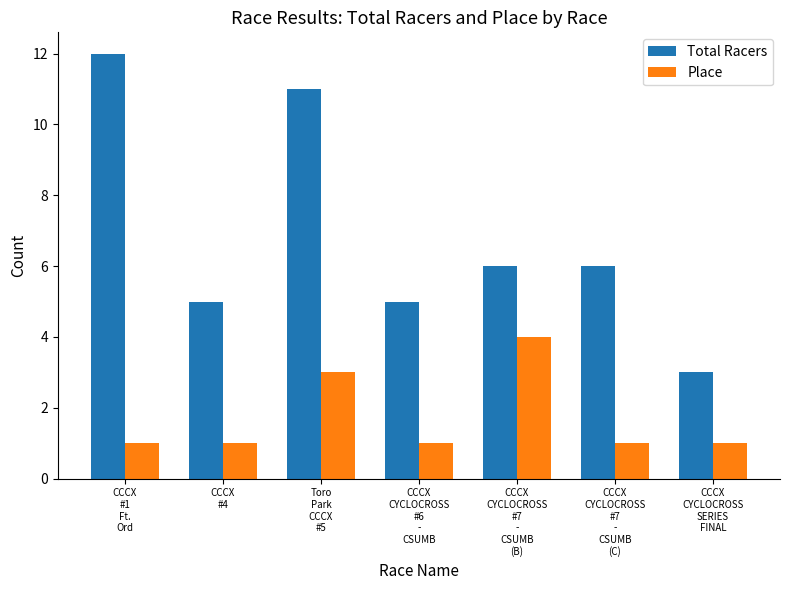

How many bars are there in total?

14